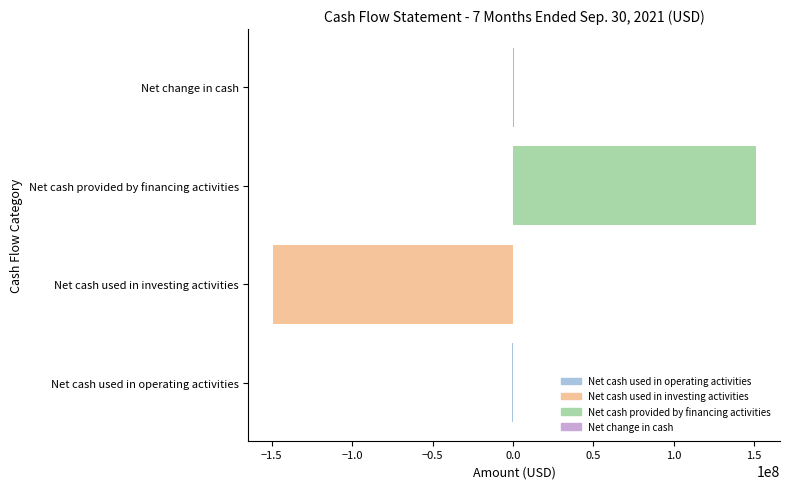

Between Net cash used in operating activities and Net cash provided by financing activities, which is larger?

Net cash provided by financing activities